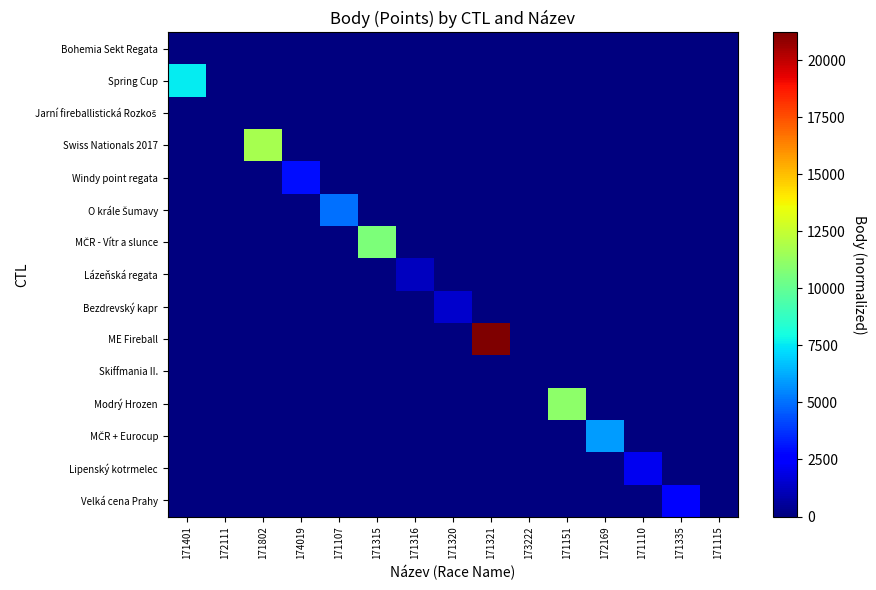

What is the spread (max minus min) of values at 171107?

5028